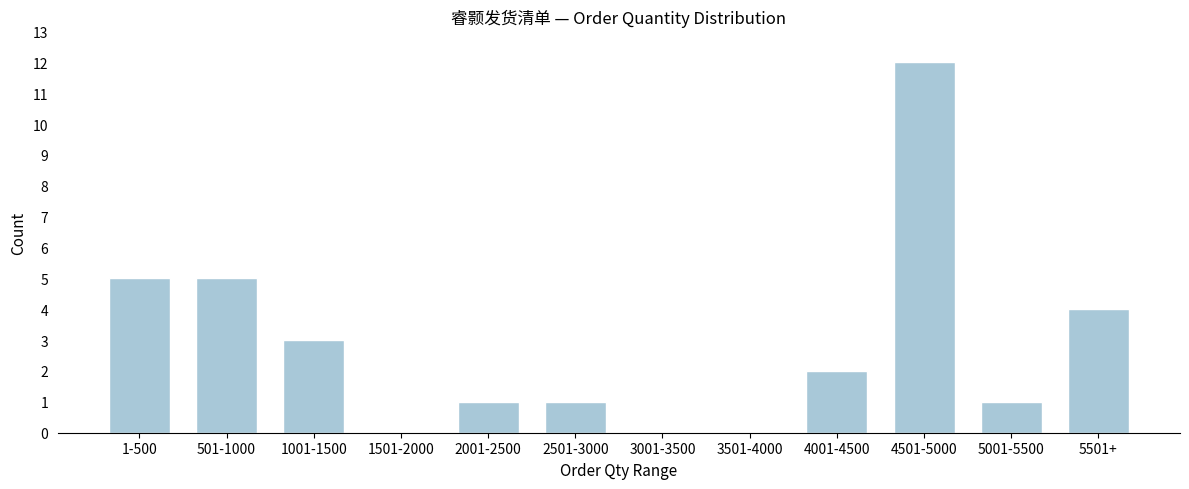

Reading right to left, what are all the values shown in this chart?

5501+=4	5001-5500=1	4501-5000=12	4001-4500=2	3501-4000=0	3001-3500=0	2501-3000=1	2001-2500=1	1501-2000=0	1001-1500=3	501-1000=5	1-500=5